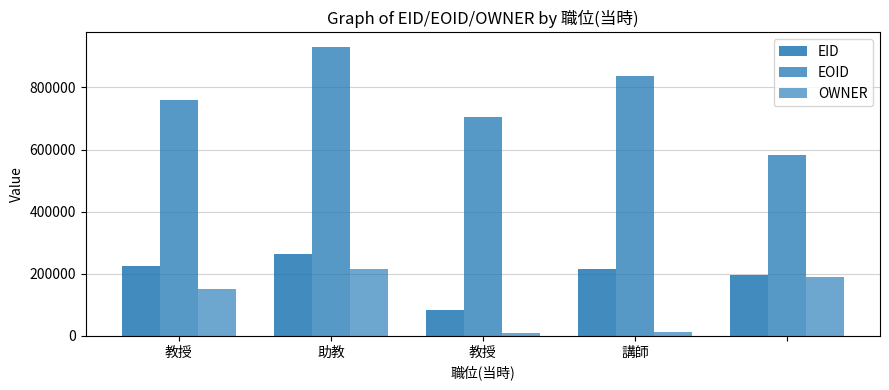

Which label corresponds to the largest value in the chart?

助教